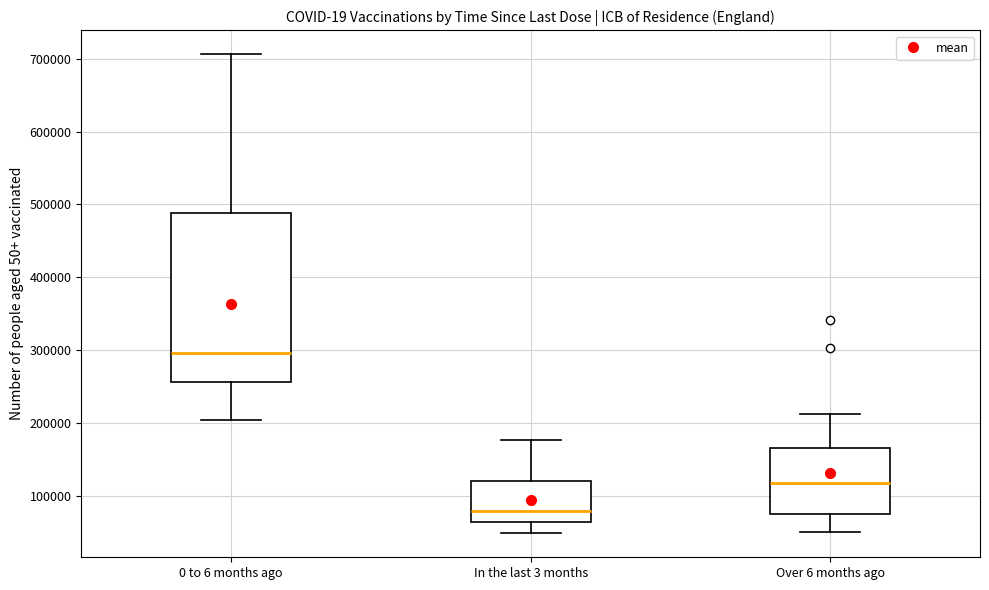

Reading left to right, read every box against the y-axis: the position of its median line, the range the box covers, and the ends of its whiskers. The values are not printed on the chart, so give them approximately, as read against the axis.

0 to 6 months ago: median 300000, box 260000 to 490000, whiskers 200000 to 710000
In the last 3 months: median 80000, box 60000 to 120000, whiskers 50000 to 180000
Over 6 months ago: median 120000, box 80000 to 170000, whiskers 50000 to 210000